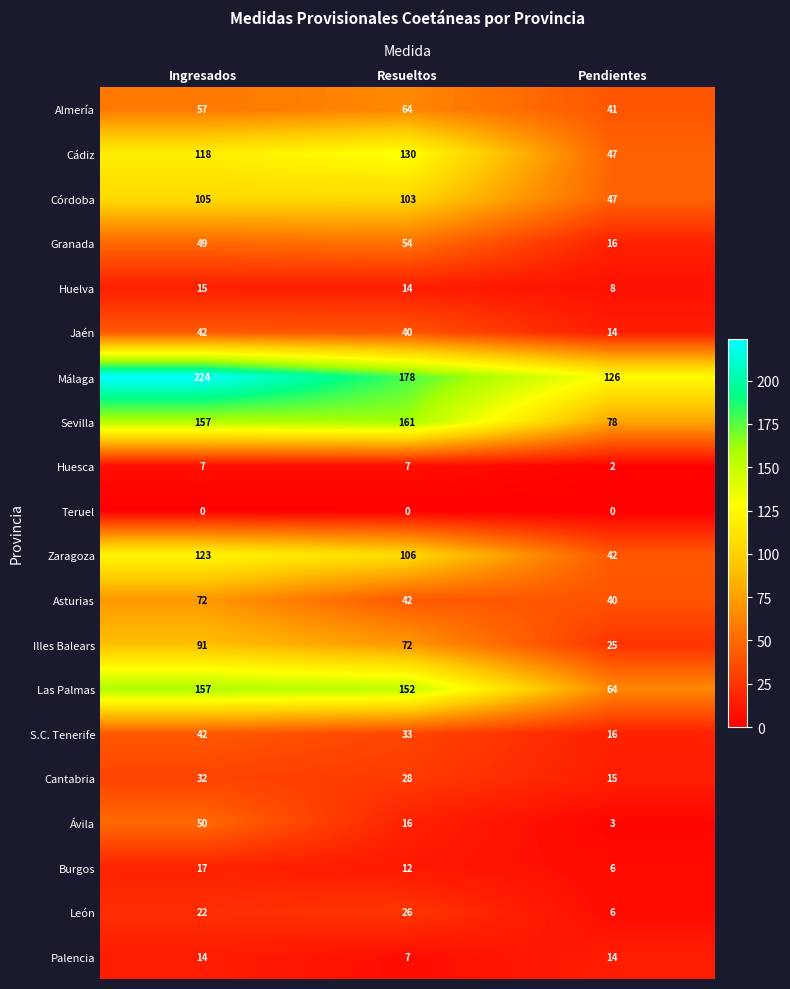

Which series has the largest total across all categories?

Málaga